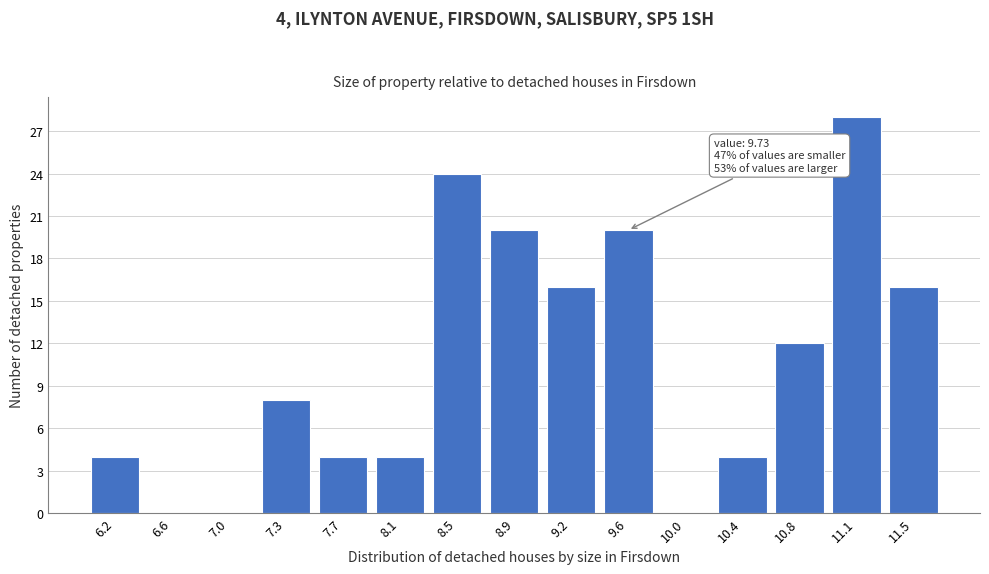

Reading left to right, what are all the values shown in this chart?

6.2=4	6.6=0	7.0=0	7.3=8	7.7=4	8.1=4	8.5=24	8.9=20	9.2=16	9.6=20	10.0=0	10.4=4	10.8=12	11.1=28	11.5=16